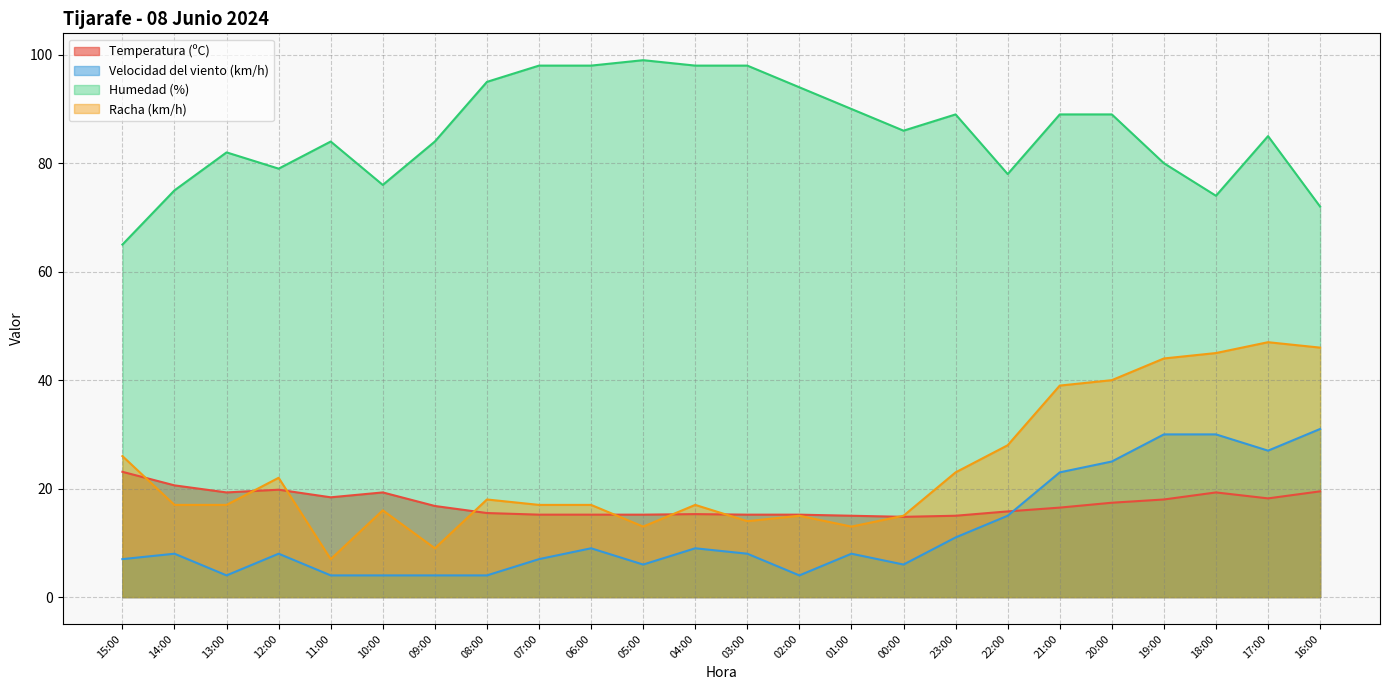

What is the label of the 8th point from the left?

08:00